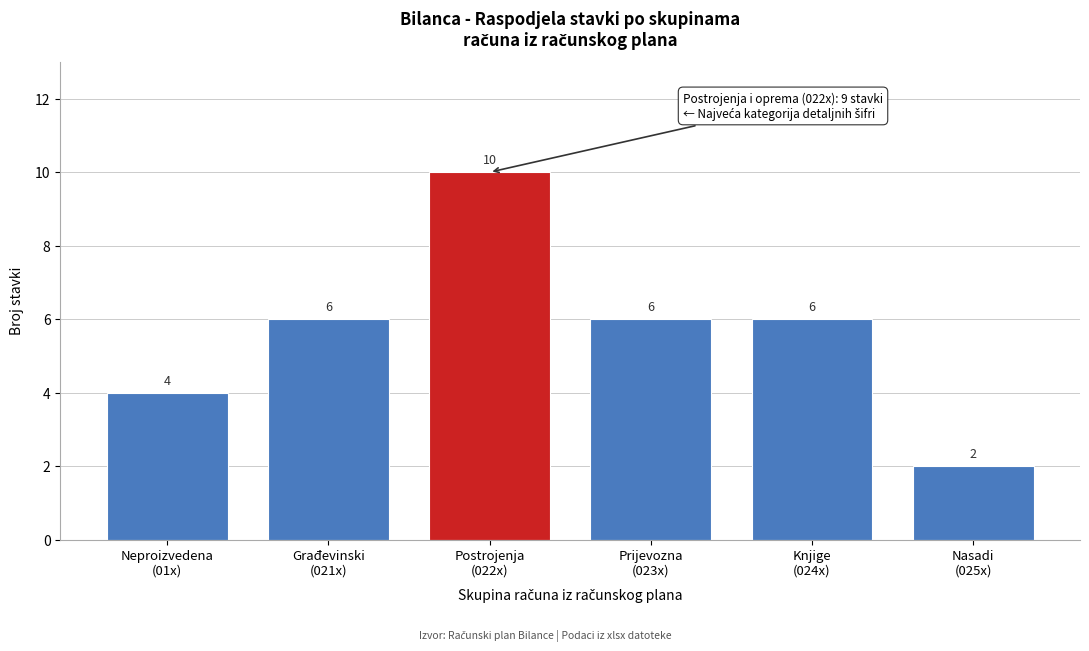

Reading left to right, what are all the values shown in this chart?

4	6	10	6	6	2